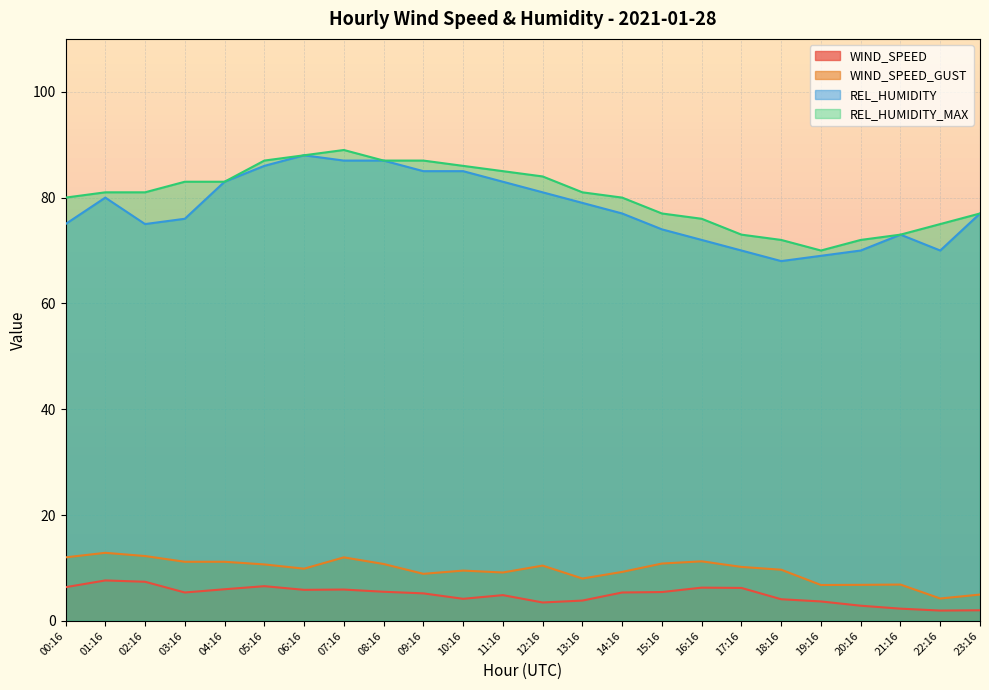

Is it true that WIND_SPEED equals 3.9 at 20:16?

False